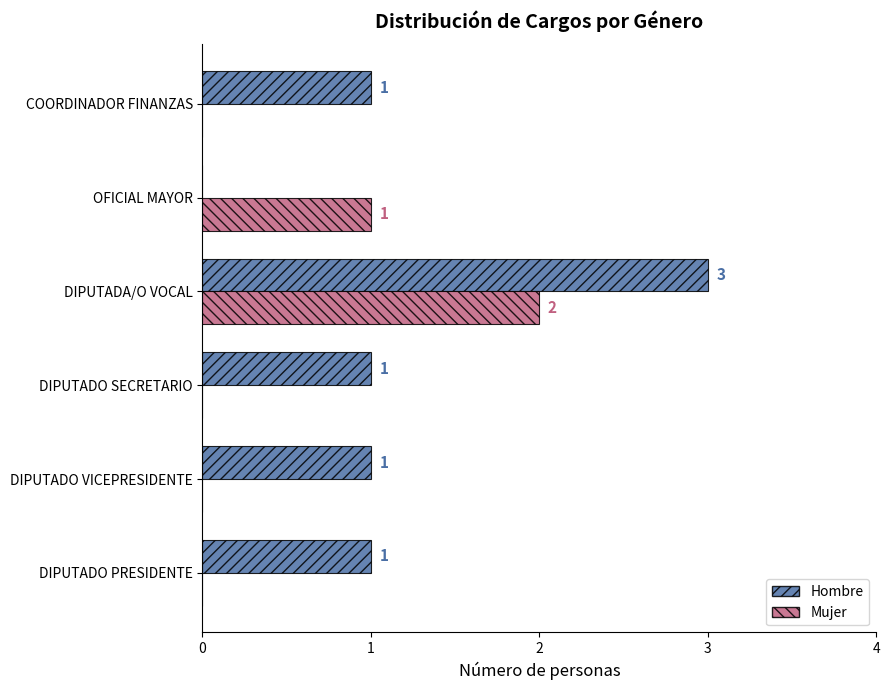

Which series has the largest total across all categories?

Hombre